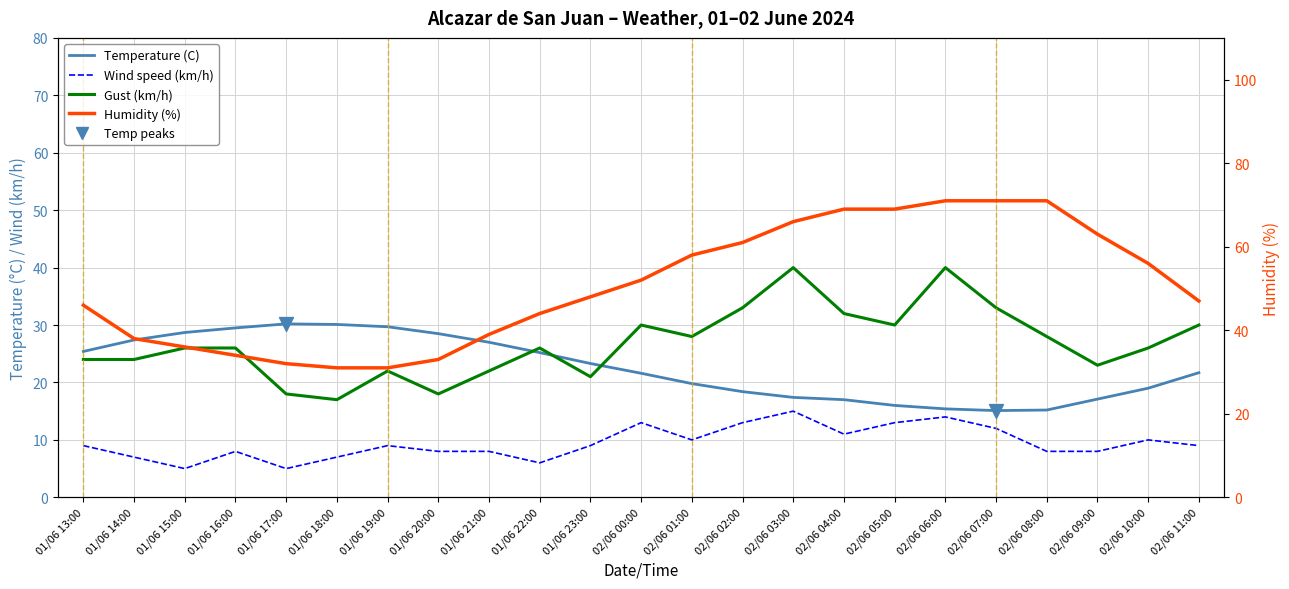

At which category is the sum across all series the highest?

02/06 06:00